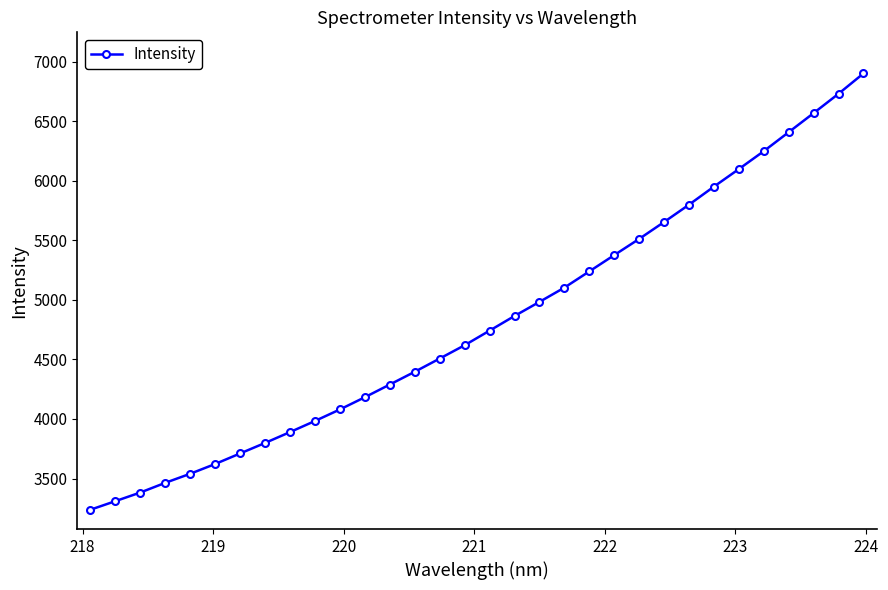

True or false: the data has more than 1 interior local peaks.

False